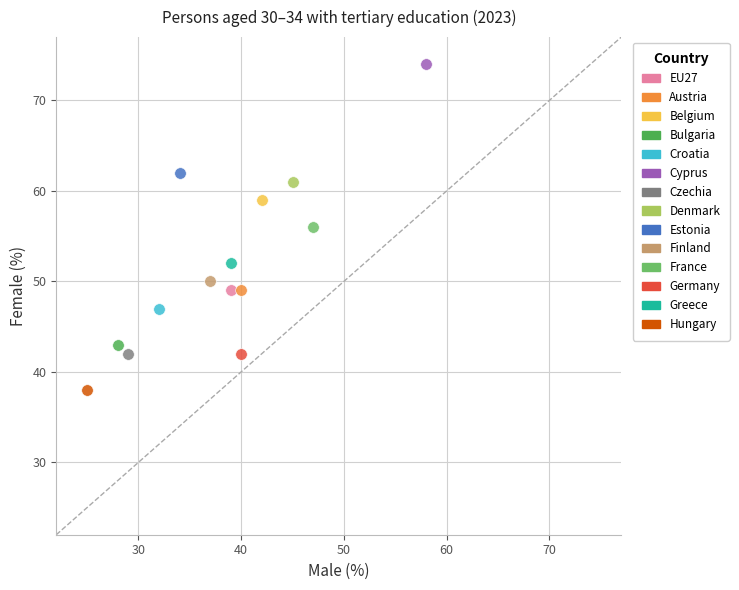

What are all the series names shown in the legend?

EU27, Austria, Belgium, Bulgaria, Croatia, Cyprus, Czechia, Denmark, Estonia, Finland, France, Germany, Greece, Hungary